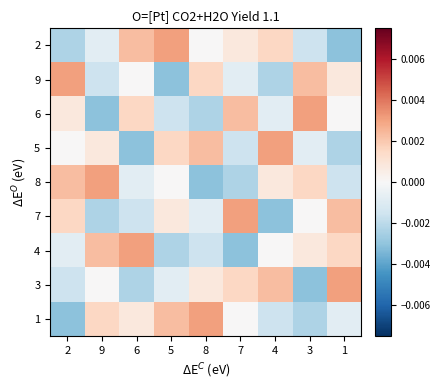

At which category is the sum across all series the highest?

2